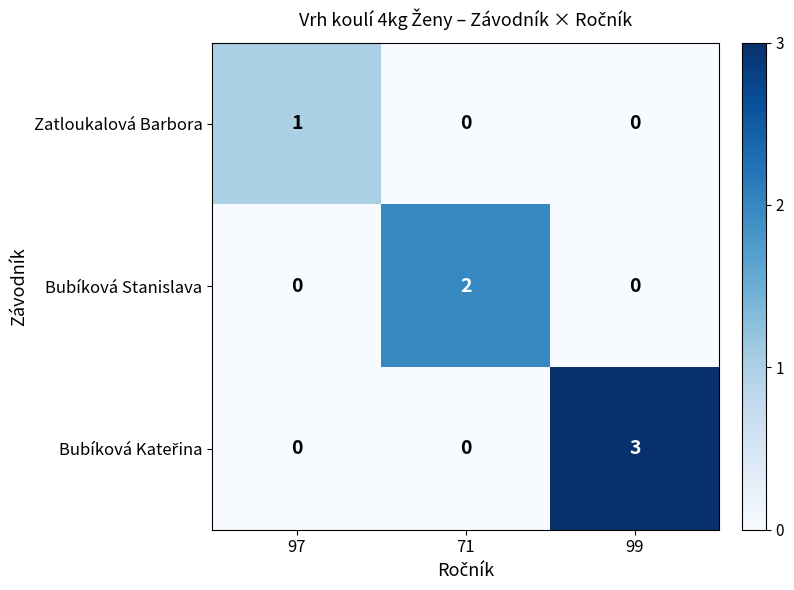

True or false: Zatloukalová Barbora has a value of 0 at 71.

True